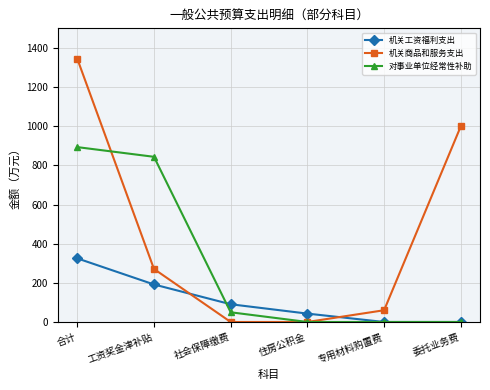

True or false: 机关工资福利支出 has a value of -124.0 at 委托业务费.

False